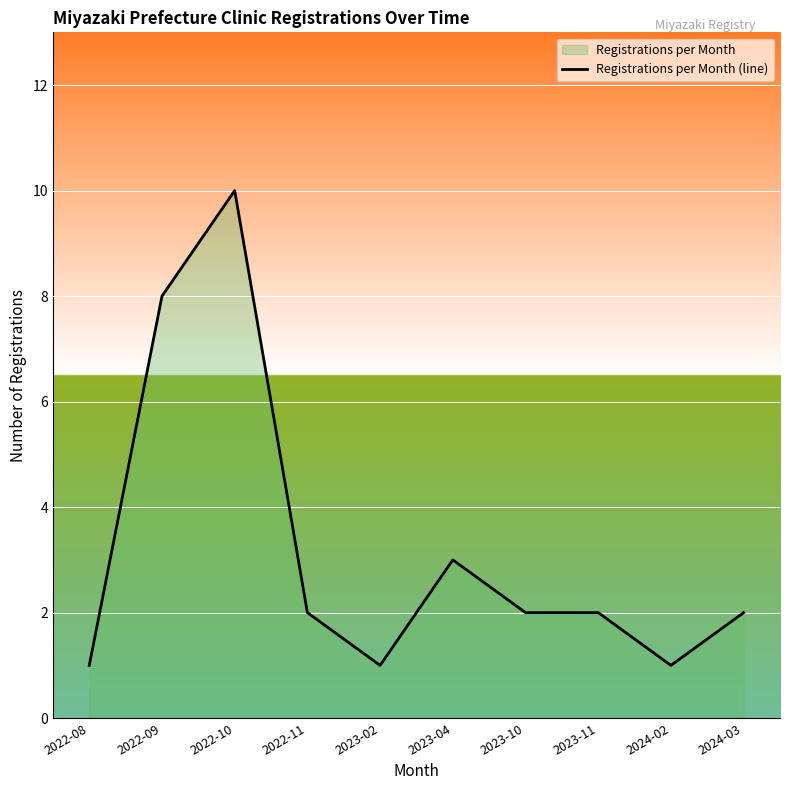

Which label corresponds to the largest value in the chart?

2022-10